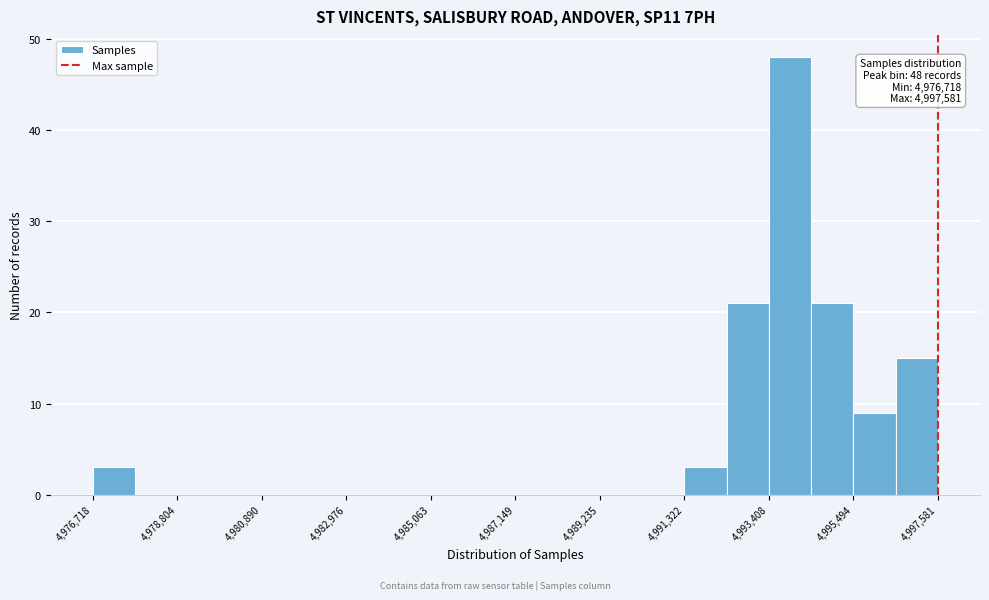

Around what value on the x-axis is the tallest bar? Give the approximate position of its centre, as read against the axis.

4994000